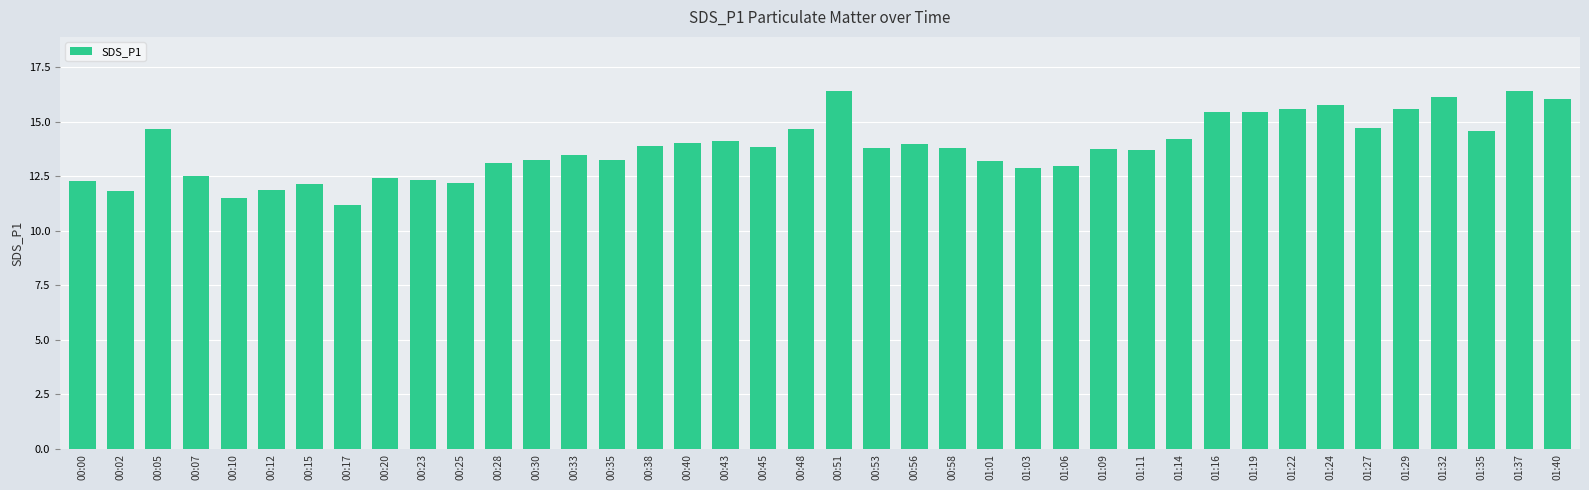

Where does the data first go above 13?

00:05